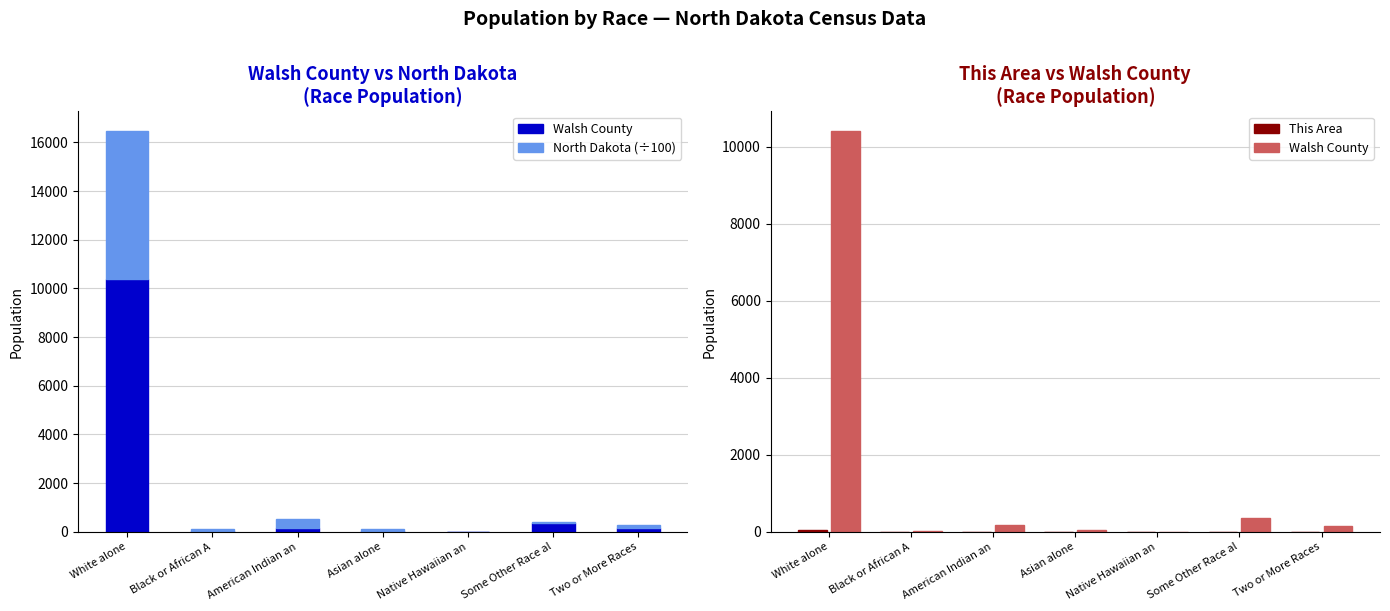

What is the difference between the second highest and minimum values in the North Dakota (÷100) series?

362.7